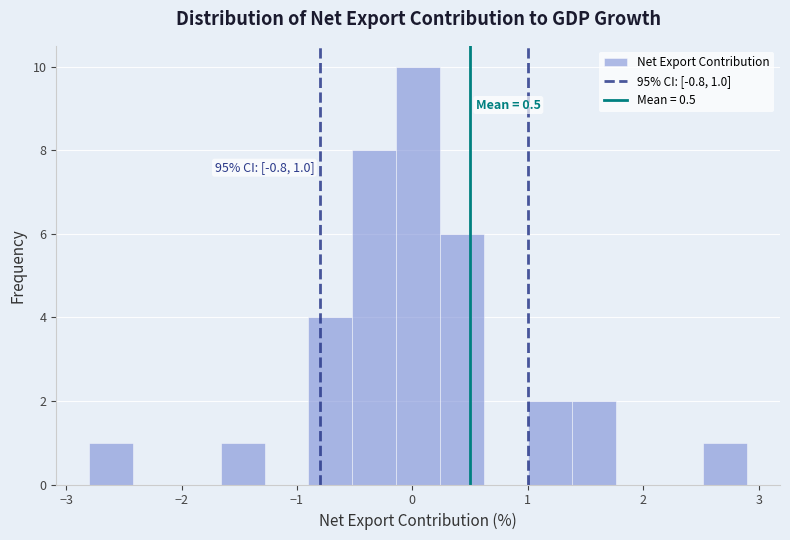

Read against the x-axis, roughly where is the centre of the tallest bar?

0.1